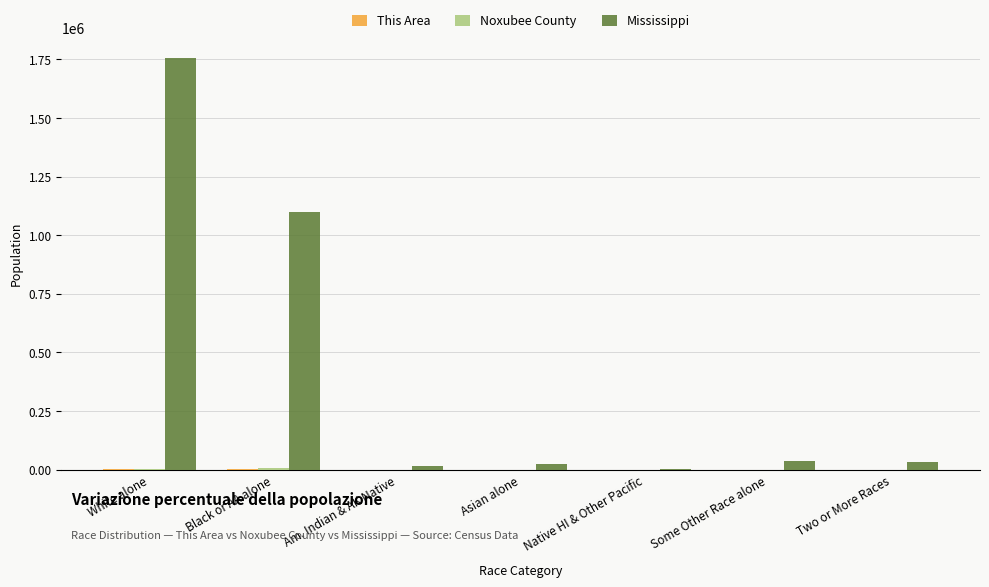

At which category is the sum across all series the highest?

White alone